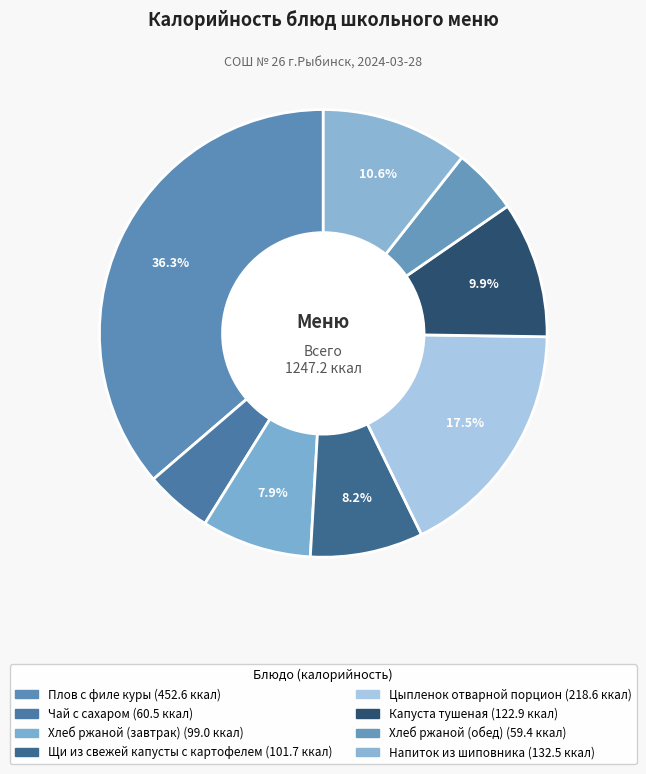

How many segments does this pie chart have?

8